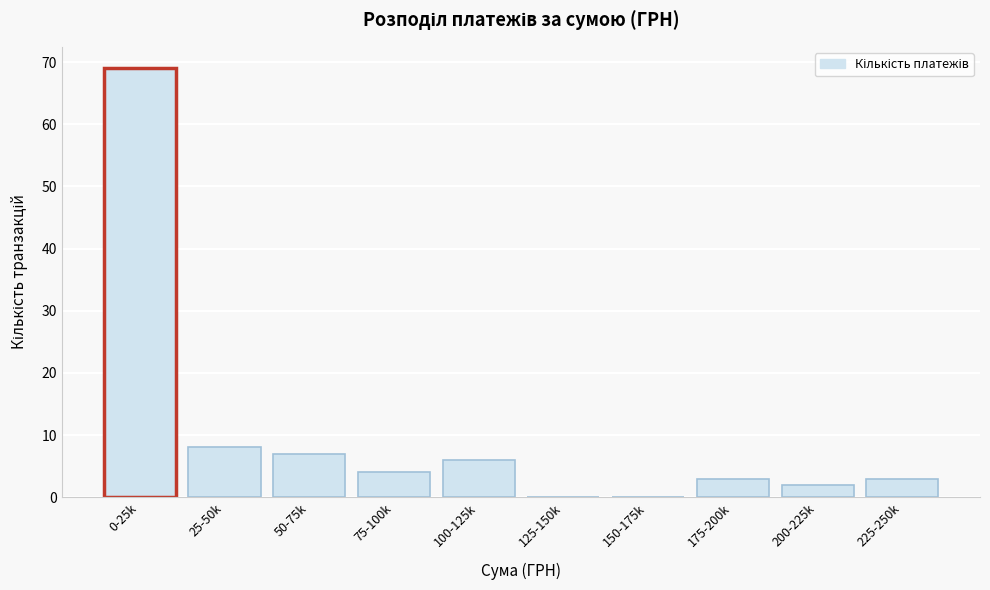

Reading right to left, list all the values displayed in this chart.

225-250k=3	200-225k=2	175-200k=3	150-175k=0	125-150k=0	100-125k=6	75-100k=4	50-75k=7	25-50k=8	0-25k=69